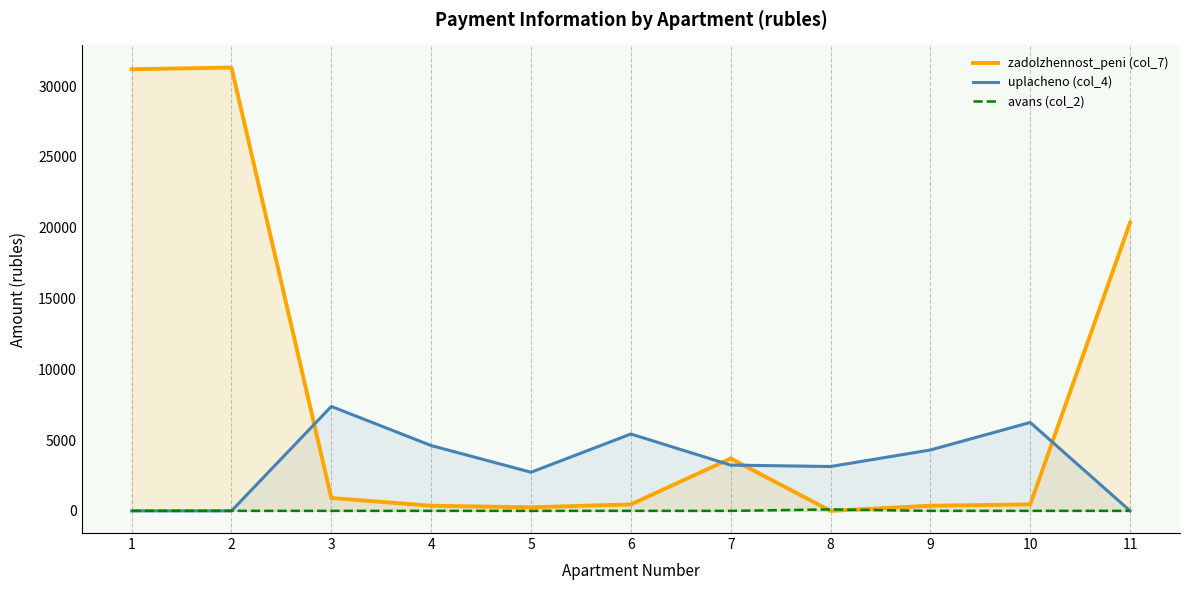

Between 8 and 11, which series saw the biggest shift?

zadolzhennost_peni (col_7)